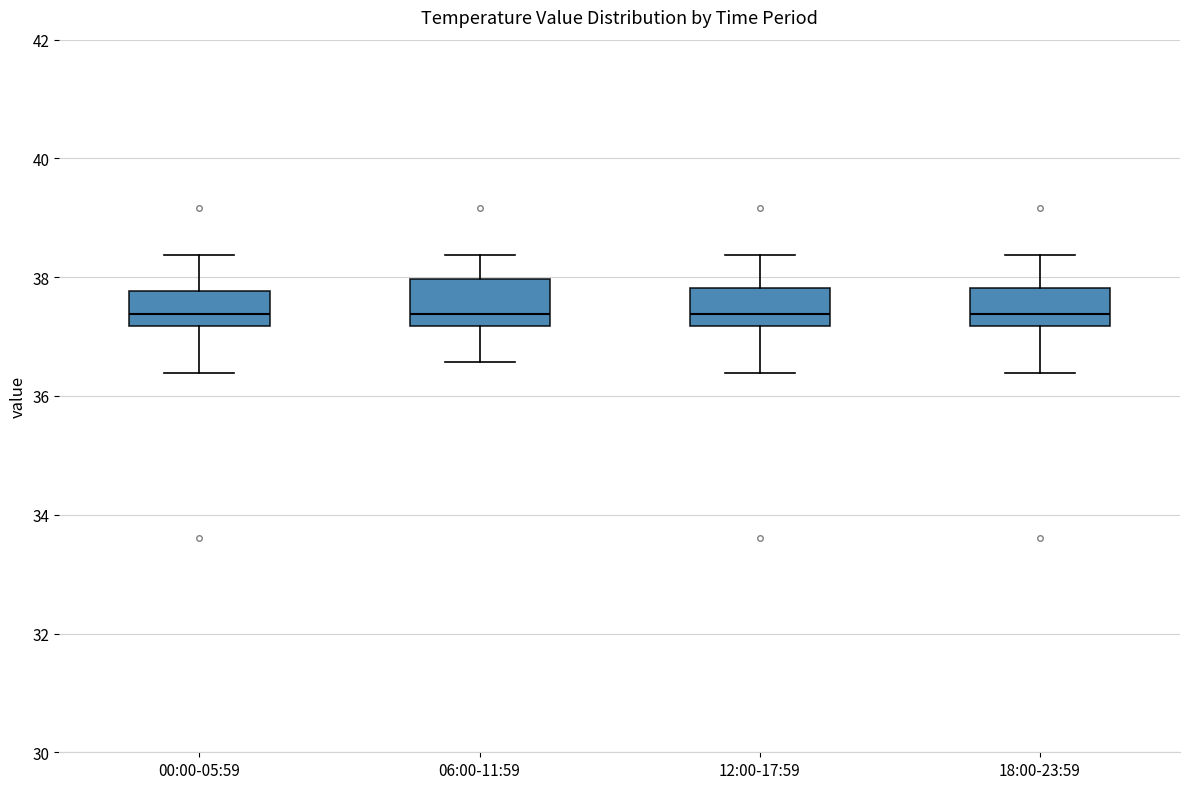

Reading left to right, read every box against the y-axis: the position of its median line, the range the box covers, and the ends of its whiskers. The values are not printed on the chart, so give them approximately, as read against the axis.

00:00-05:59: median 37.4, box 37.2 to 37.8, whiskers 36.4 to 38.4
06:00-11:59: median 37.4, box 37.2 to 38.0, whiskers 36.6 to 38.4
12:00-17:59: median 37.4, box 37.2 to 37.8, whiskers 36.4 to 38.4
18:00-23:59: median 37.4, box 37.2 to 37.8, whiskers 36.4 to 38.4